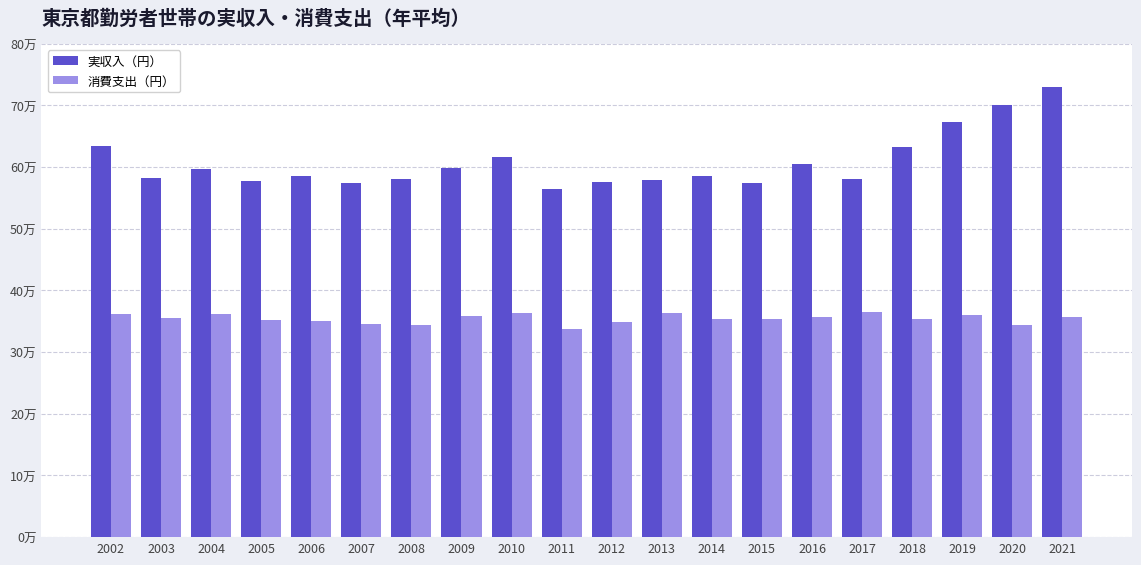

What are all the series names shown in the legend?

実収入（円）, 消費支出（円）